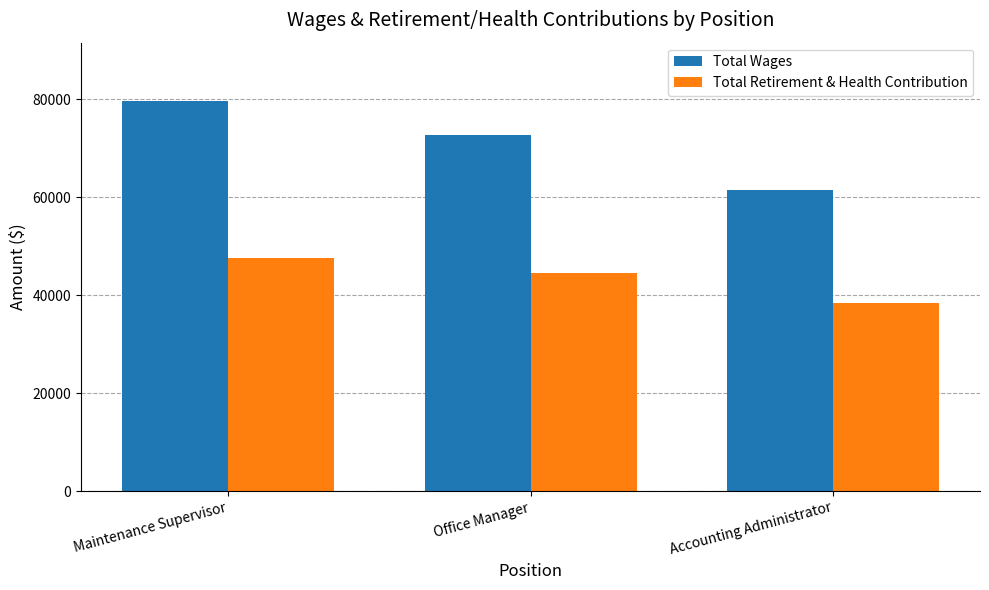

What is the label of the 3rd bar from the right?

Maintenance Supervisor